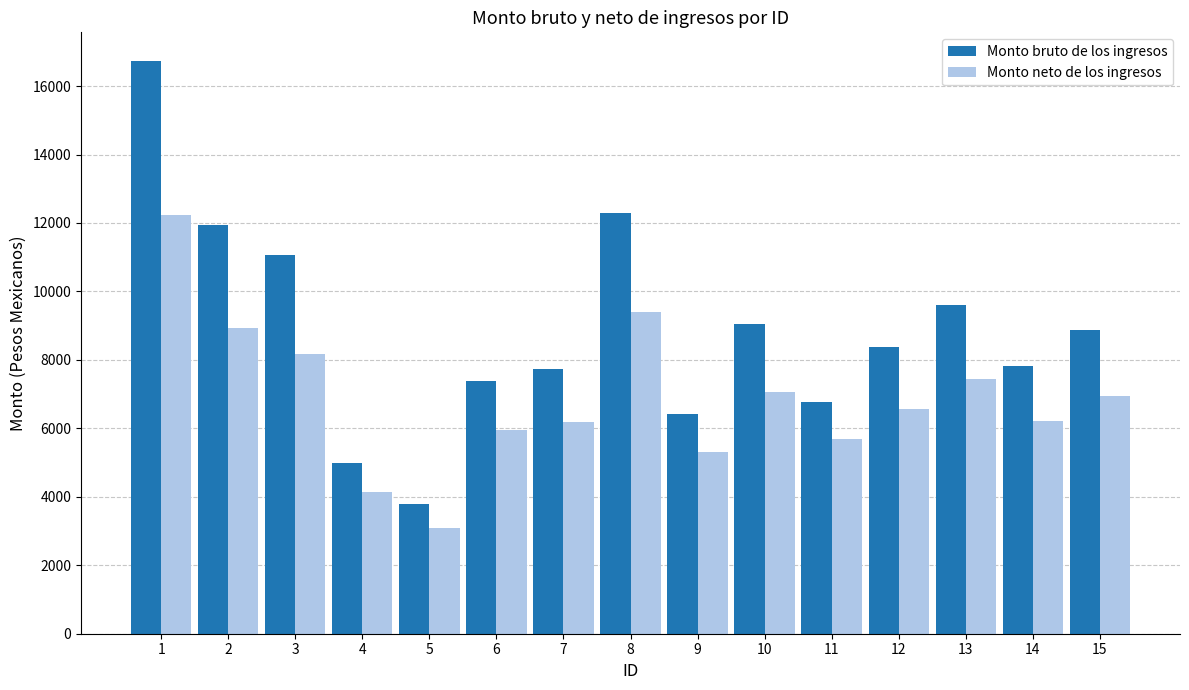

What is the total value across all series at 14?

14042.8